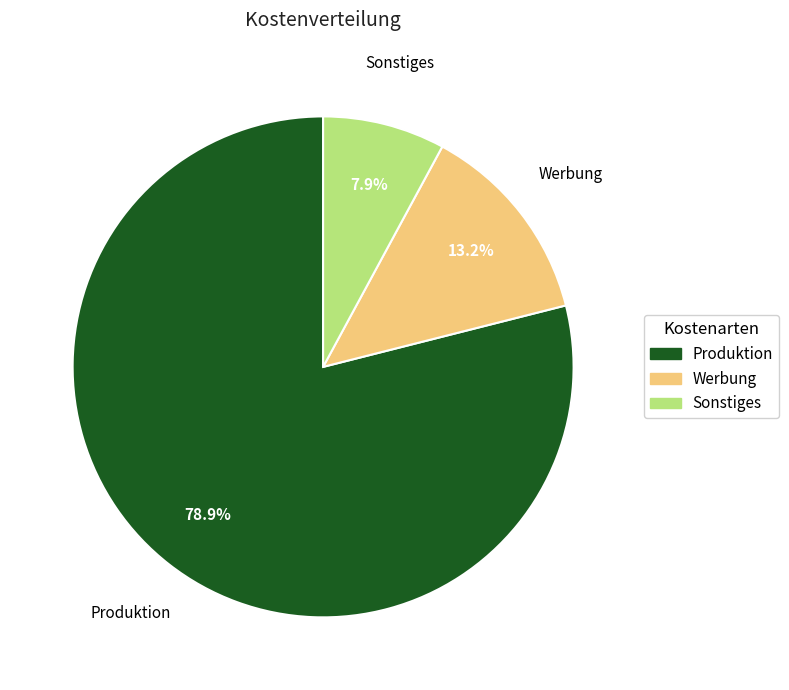

To the nearest percent, what portion does Werbung represent?

13%